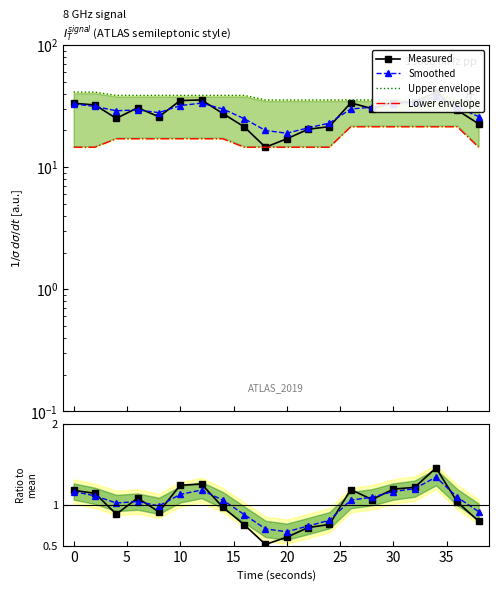

The value of Lower envelope at 10 is 17.1. True or false?

True